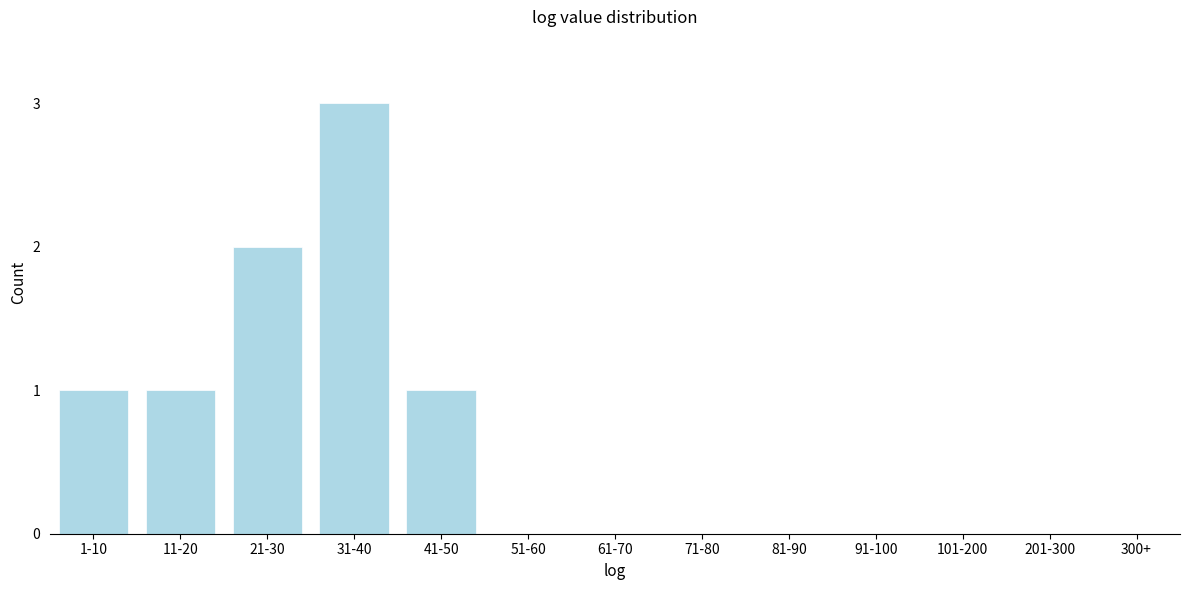

Reading left to right, what are all the values shown in this chart?

1-10=1	11-20=1	21-30=2	31-40=3	41-50=1	51-60=0	61-70=0	71-80=0	81-90=0	91-100=0	101-200=0	201-300=0	300+=0